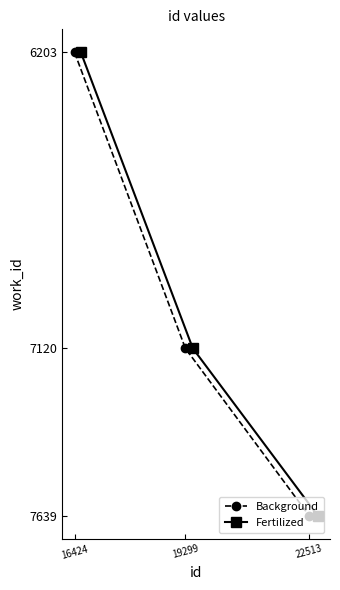

True or false: Fertilized has a value of 1951 at 22513.

False